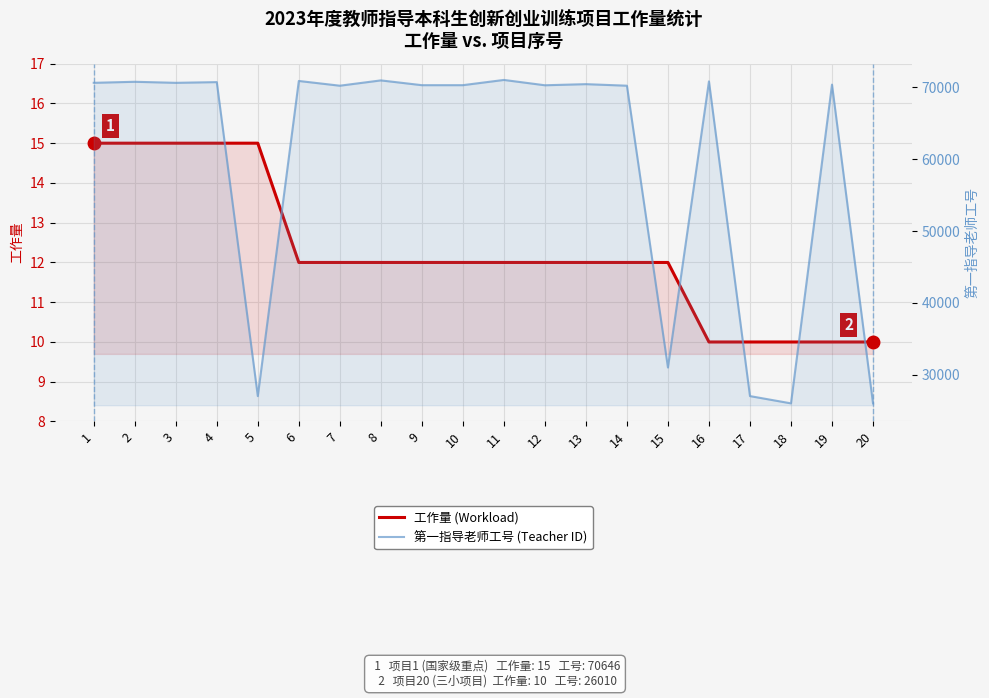

Which series has the largest range (max minus min)?

第一指导老师工号 (Teacher ID)